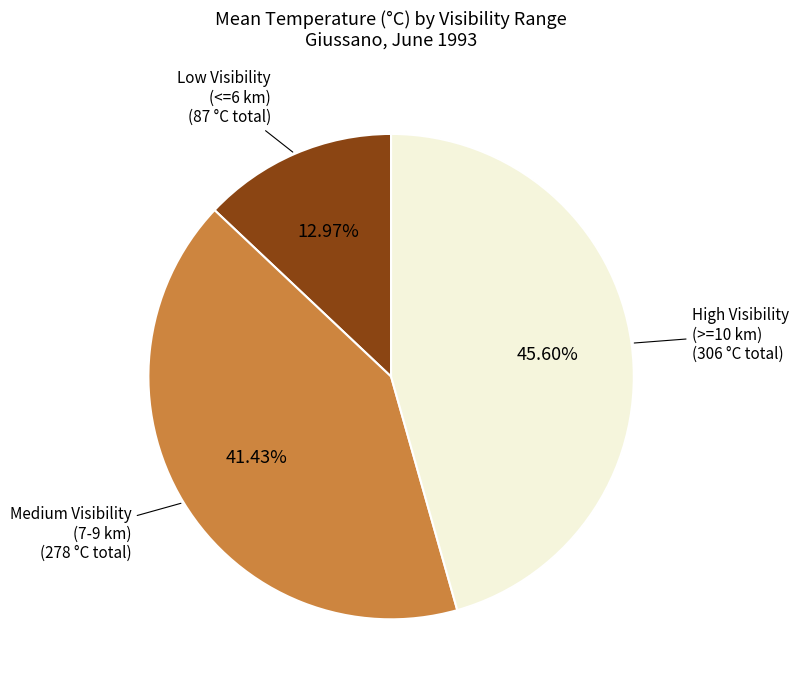

Is there a majority slice in this chart?

No